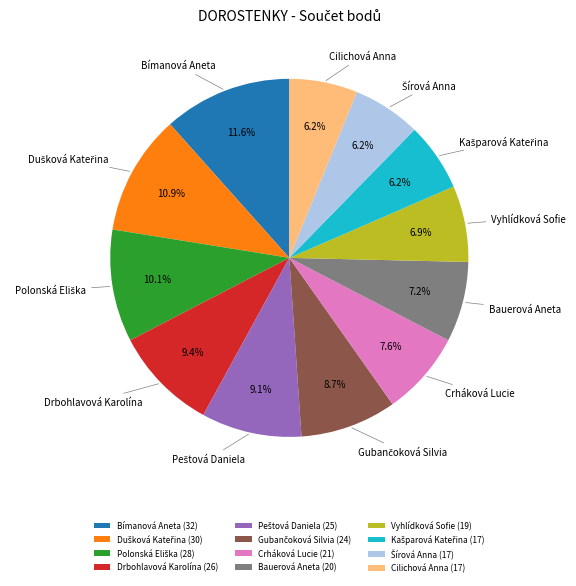

What percentage do Crháková Lucie and Bímanová Aneta together represent?

19.2%